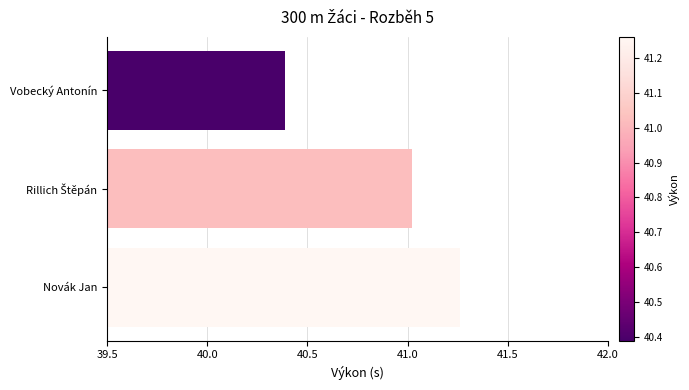

At which category does the chart reach its minimum across all series?

Vobecký Antonín